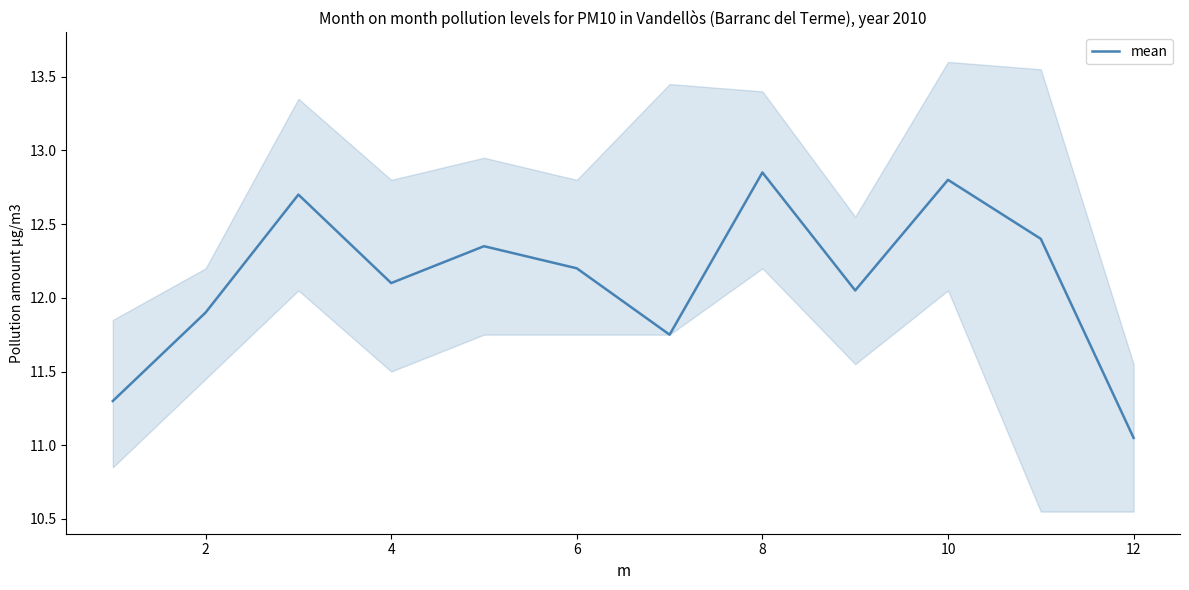

The value of mean at 10 is 19.3. True or false?

False